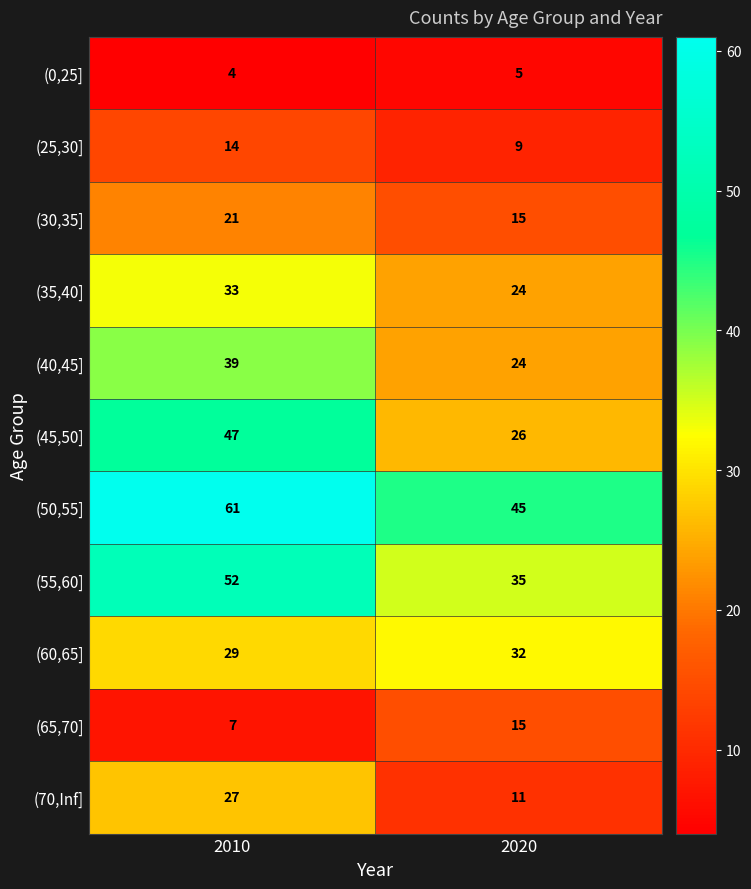

Which series has the largest range (max minus min)?

(45,50]